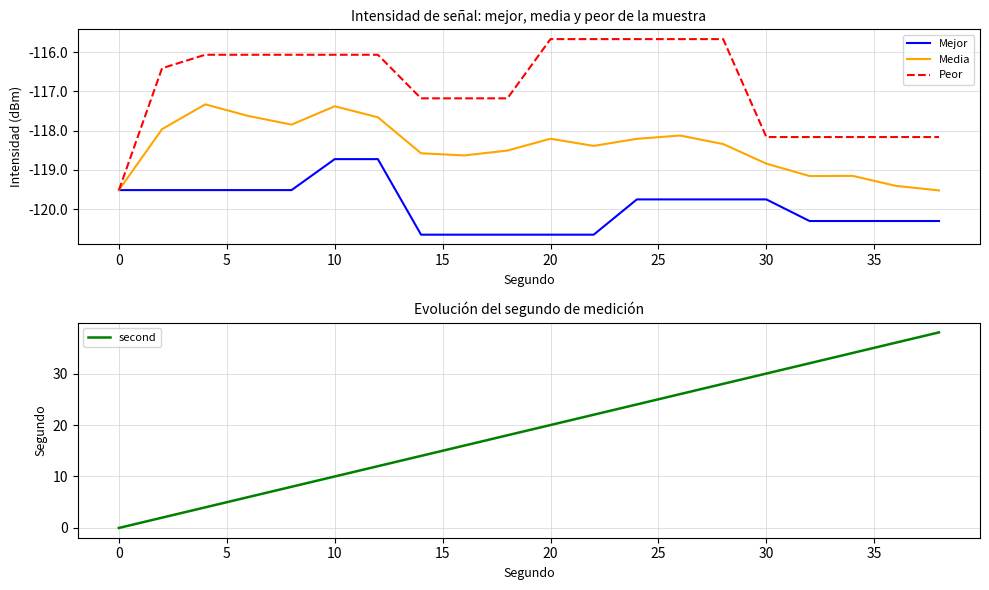

What is the sum of all Mejor values?

-2398.6